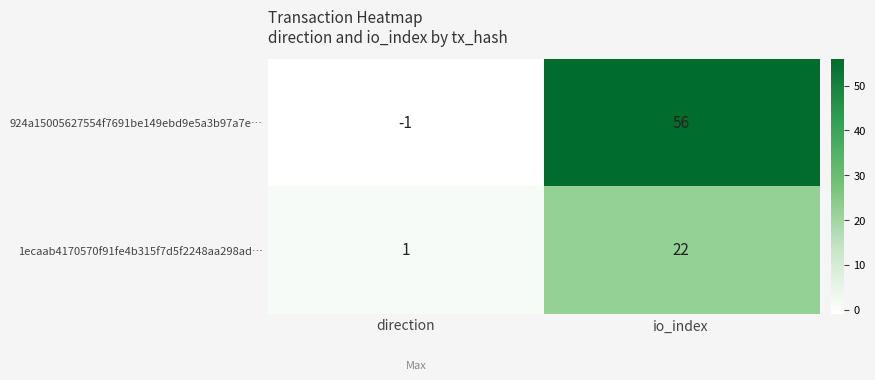

What is the difference between the maximum and minimum values in the 924a15005627554f7691be149ebd9e5a3b97a7e… series?

57